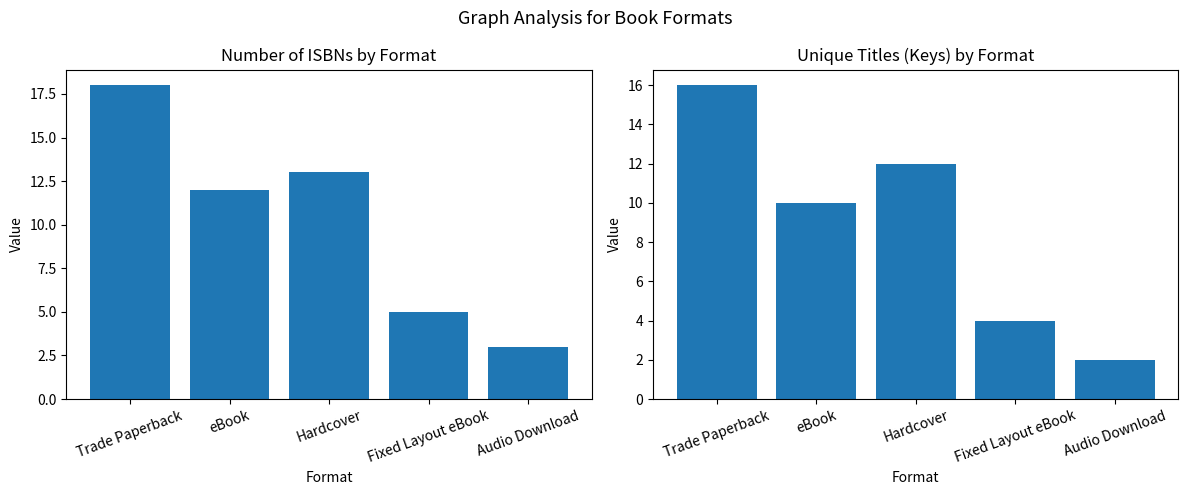

What position from the left is Audio Download?

5